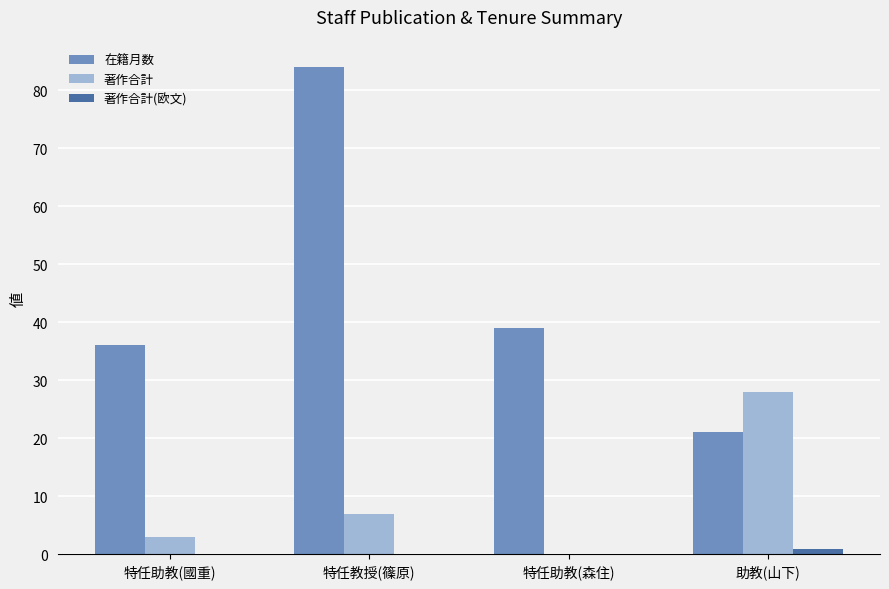

The 在籍月数 series shows 84 at 特任教授(篠原). True or false?

True